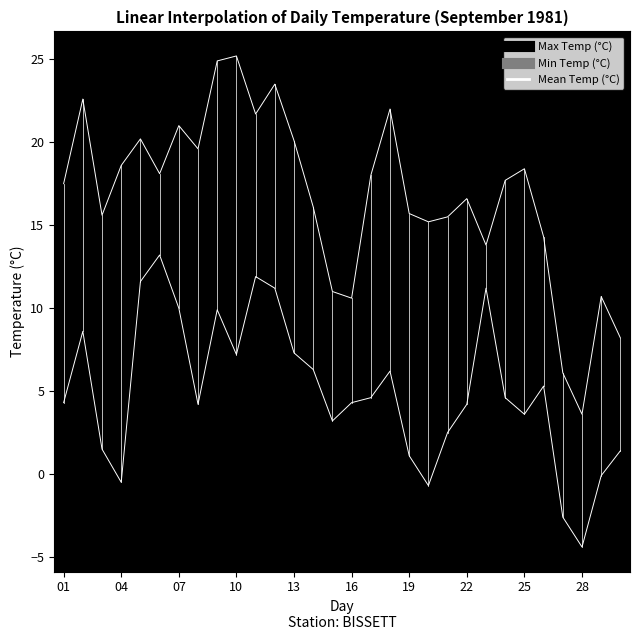

The value at 13 is 20.2. True or false?

True